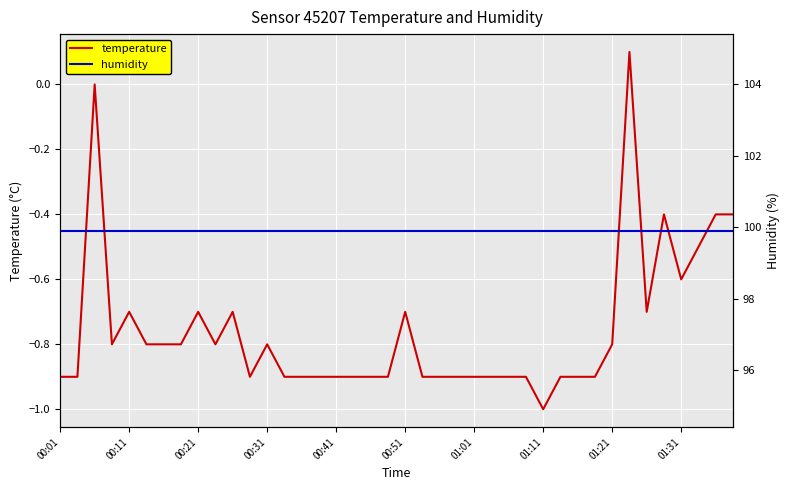

At which category does the chart reach its peak across all series?

00:01